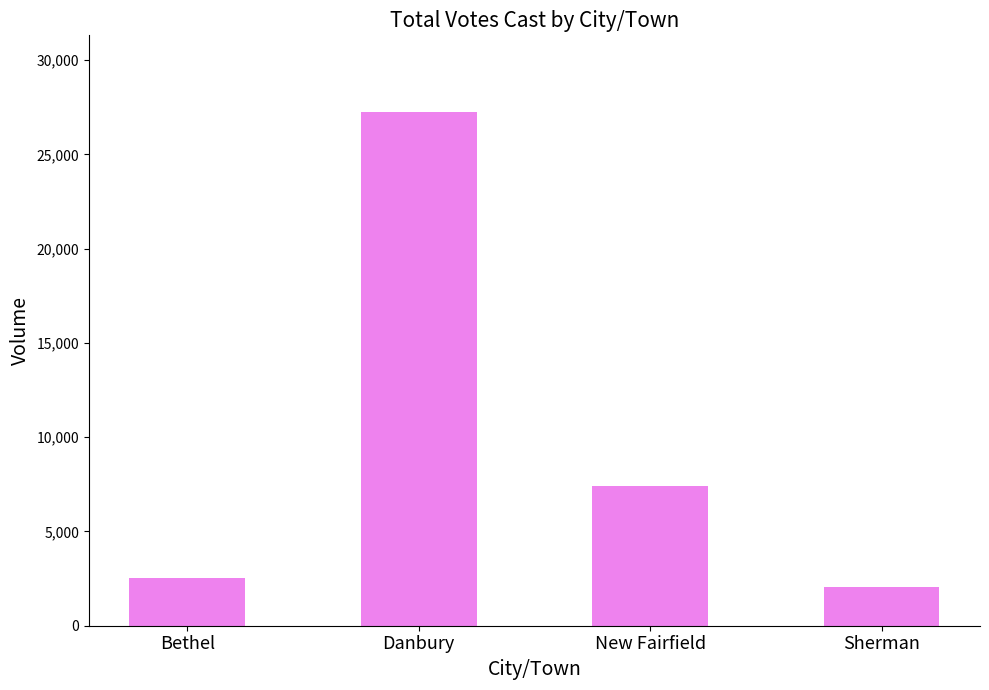

Approximately how many times larger is the value at Sherman compared to Danbury?

0.1